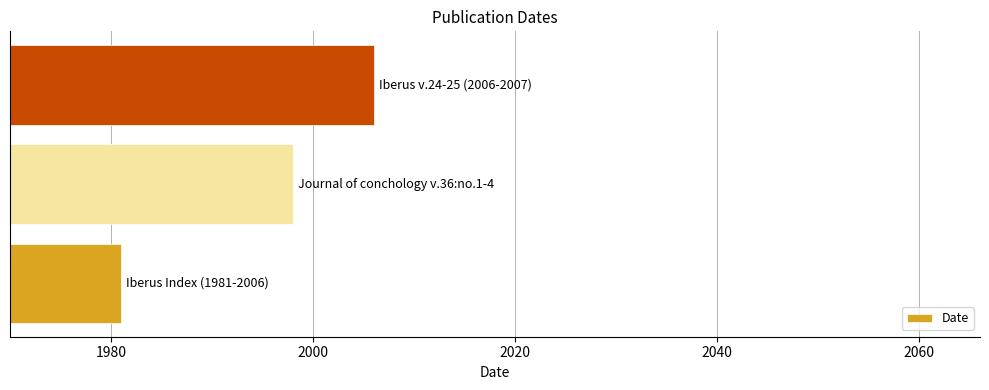

What is the maximum value shown in the chart?

2006